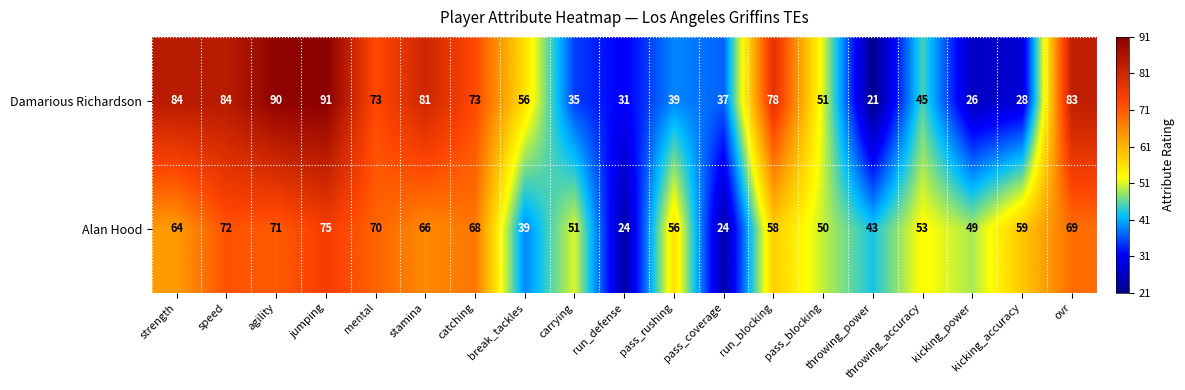

Which label corresponds to the smallest value in the chart?

throwing_power